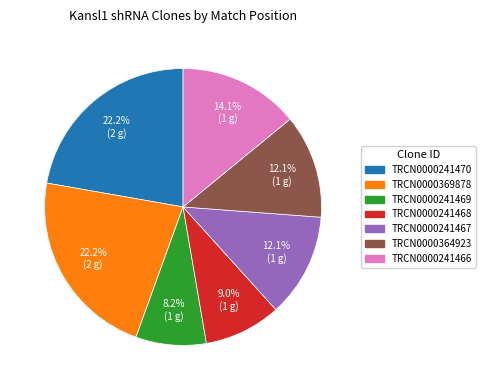

Approximately how many times larger is the value at TRCN0000241467 compared to TRCN0000241468?

1.3